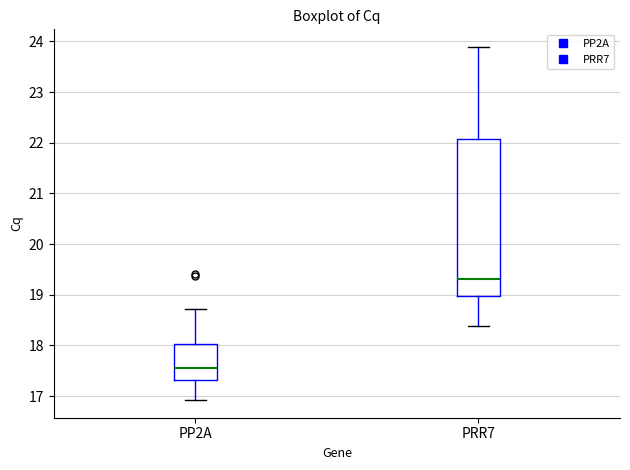

Which box's median line is the highest?

PRR7